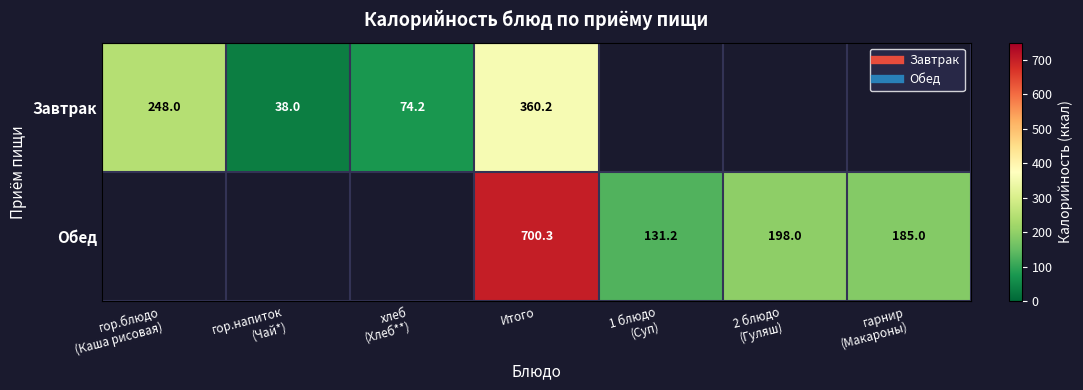

How many positive values does the Обед series have?

4